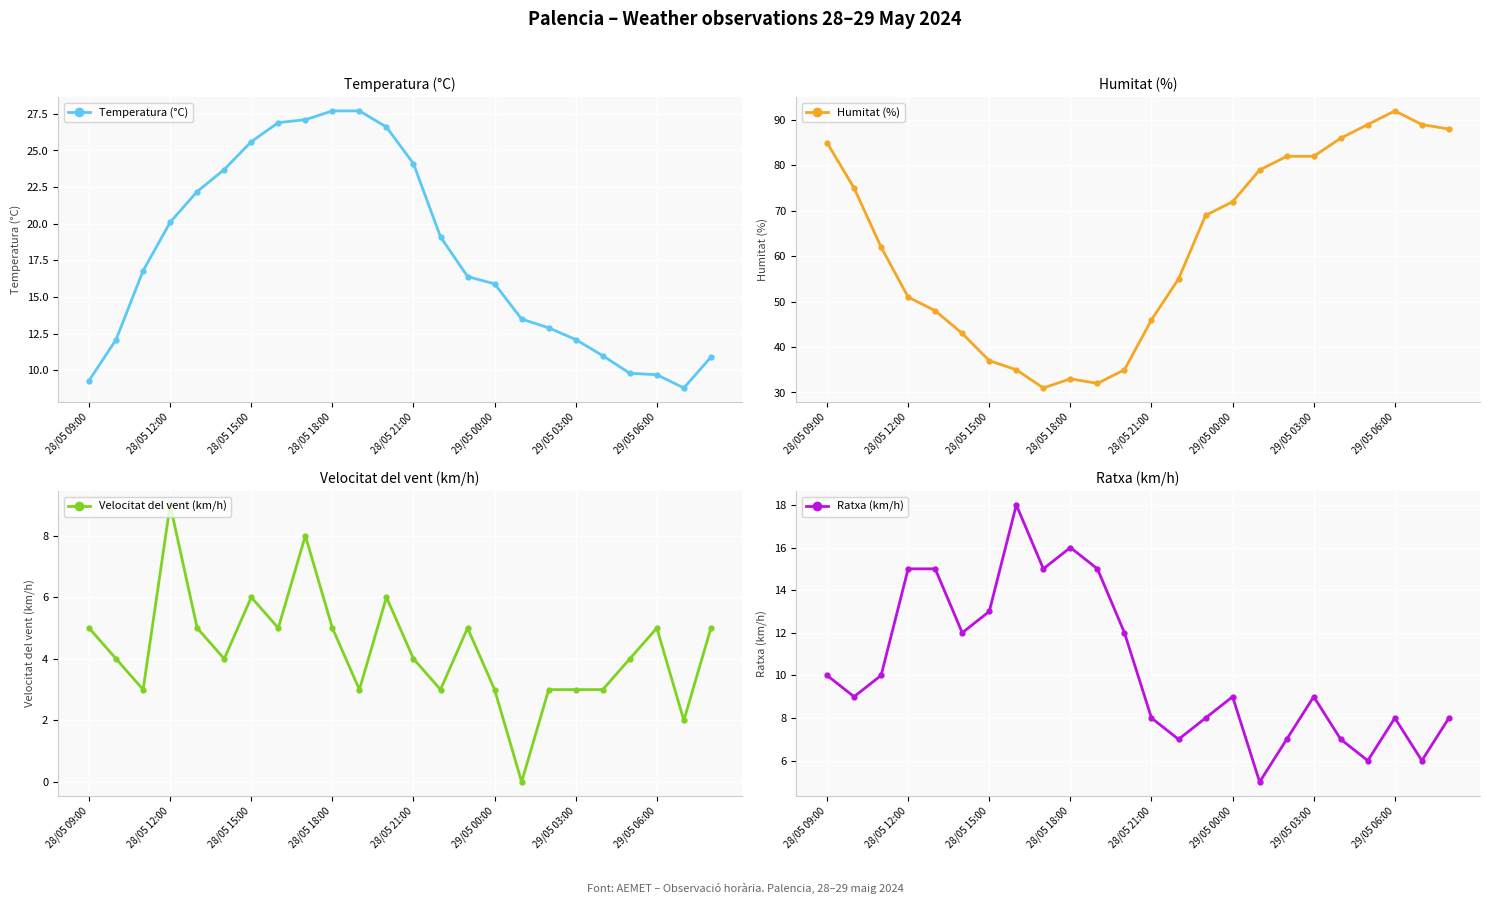

The Temperatura (°C) series shows 9.7 at 29/05 06:00. True or false?

True